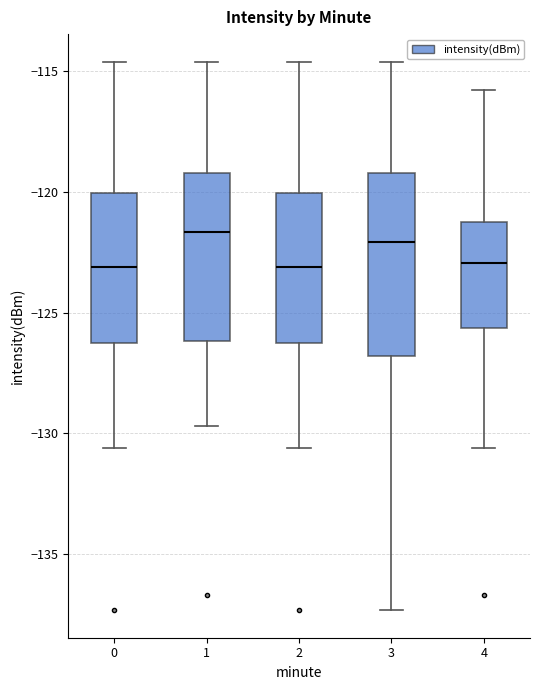

Which box is the tallest, from its lower edge to its upper edge?

3